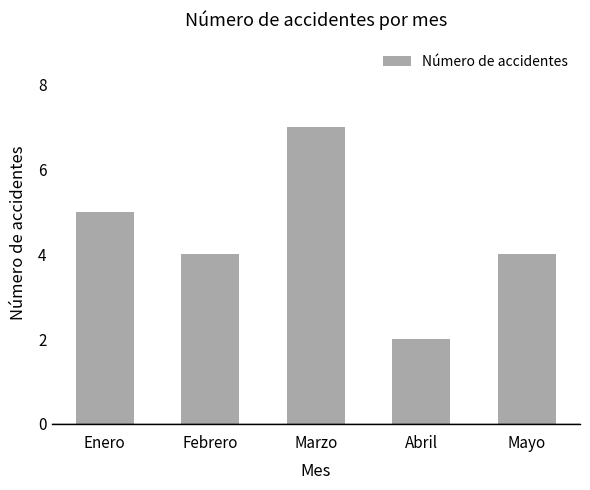

What is the ratio of the value at Mayo to the value at Abril?

2.0